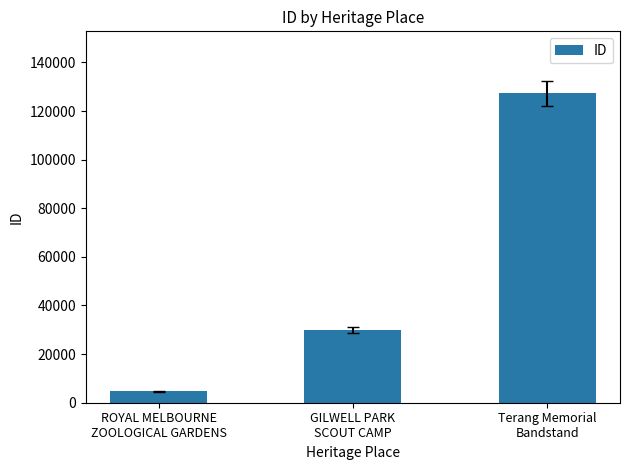

List the labels in order of value, largest first.

Terang Memorial
Bandstand, GILWELL PARK
SCOUT CAMP, ROYAL MELBOURNE
ZOOLOGICAL GARDENS